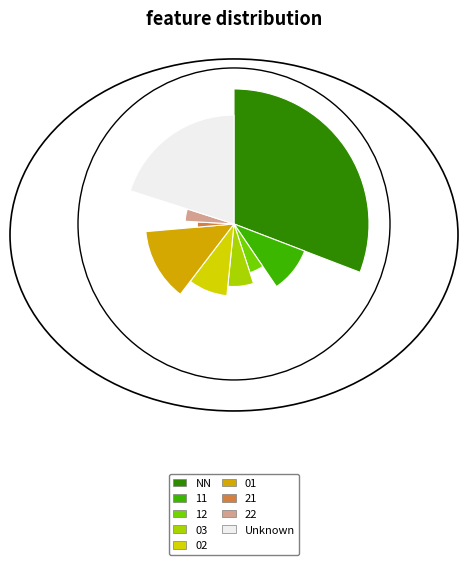

What is the total percentage of 11 and ?

29.7%